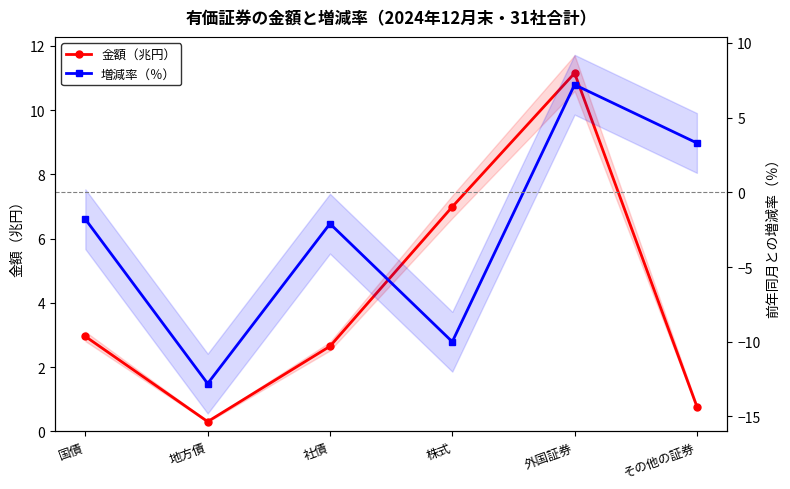

Is the value of 金額（兆円） at 株式 greater than the value of 増減率（％） at 地方債?

Yes